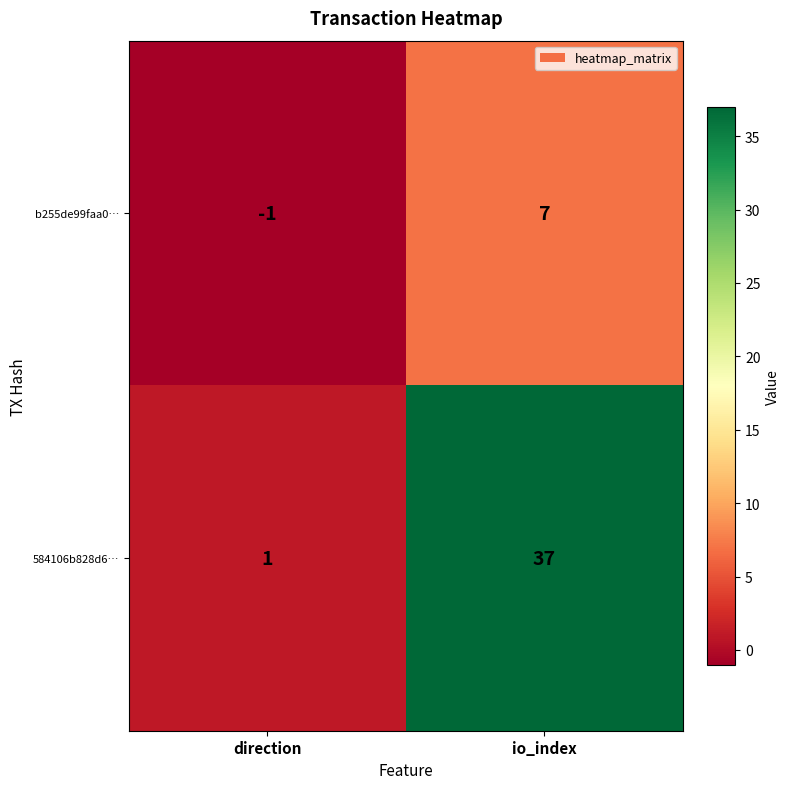

At which category is the sum across all series the highest?

io_index